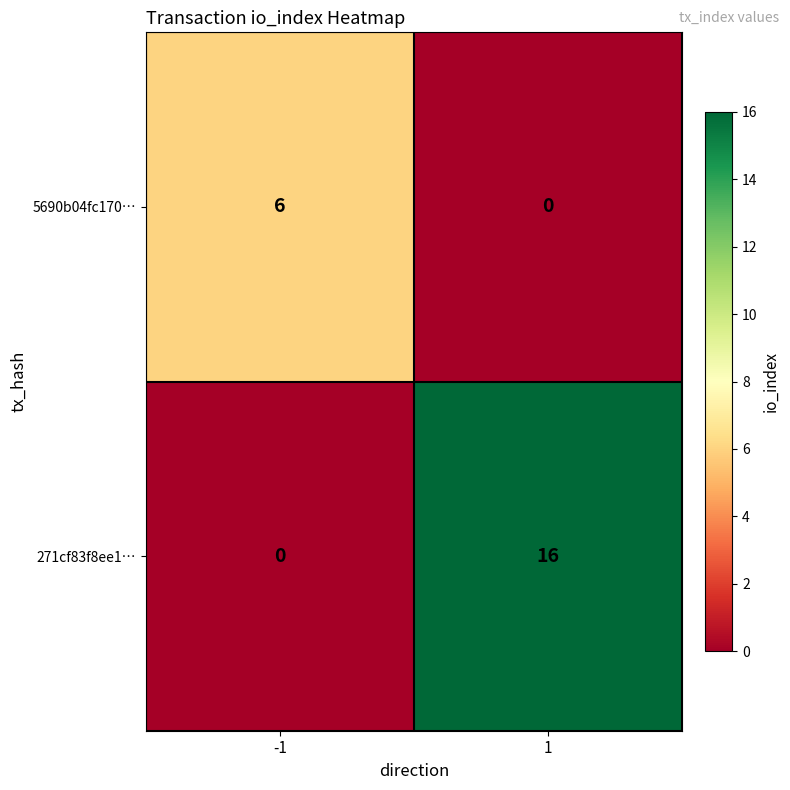

How many data points does each series have?

2